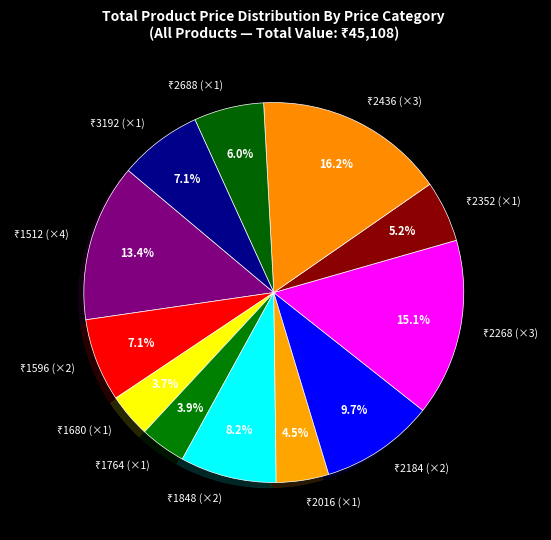

To the nearest percent, what is the difference between the largest and smallest slice percentages?

12%